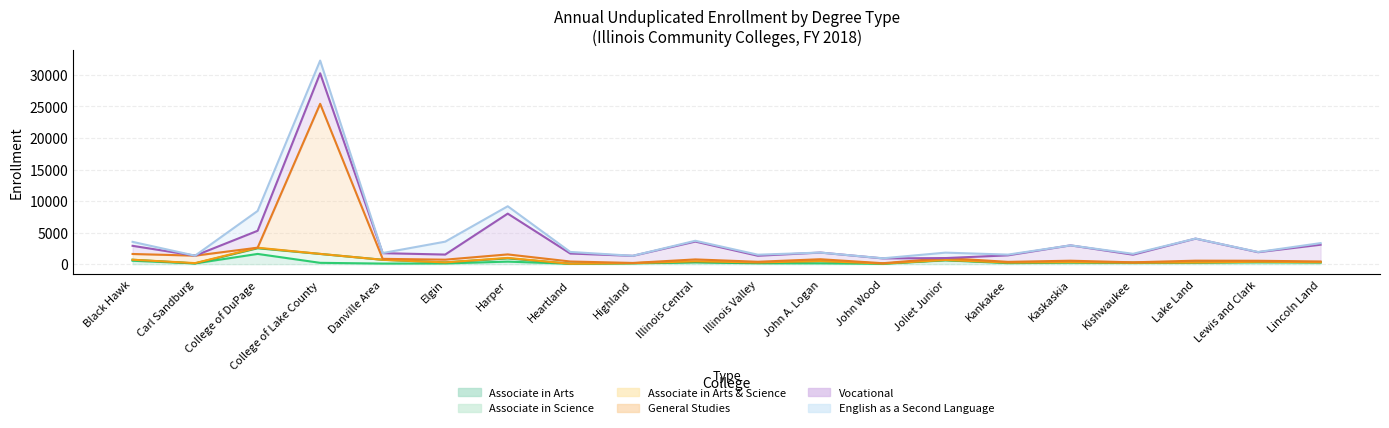

The value of Vocational at Kishwaukee is 1211. True or false?

True